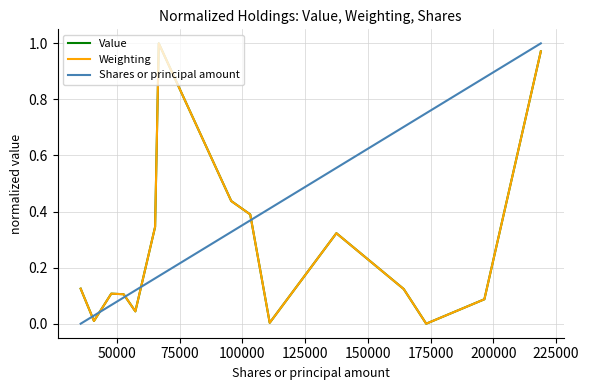

True or false: Shares or principal amount and Weighting cross at least once.

True